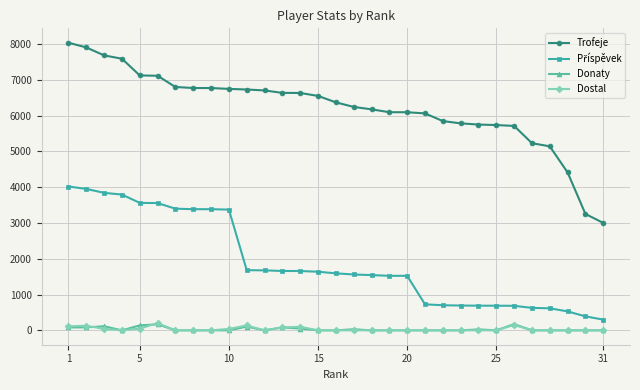

What is the minimum value for Trofeje?

3000